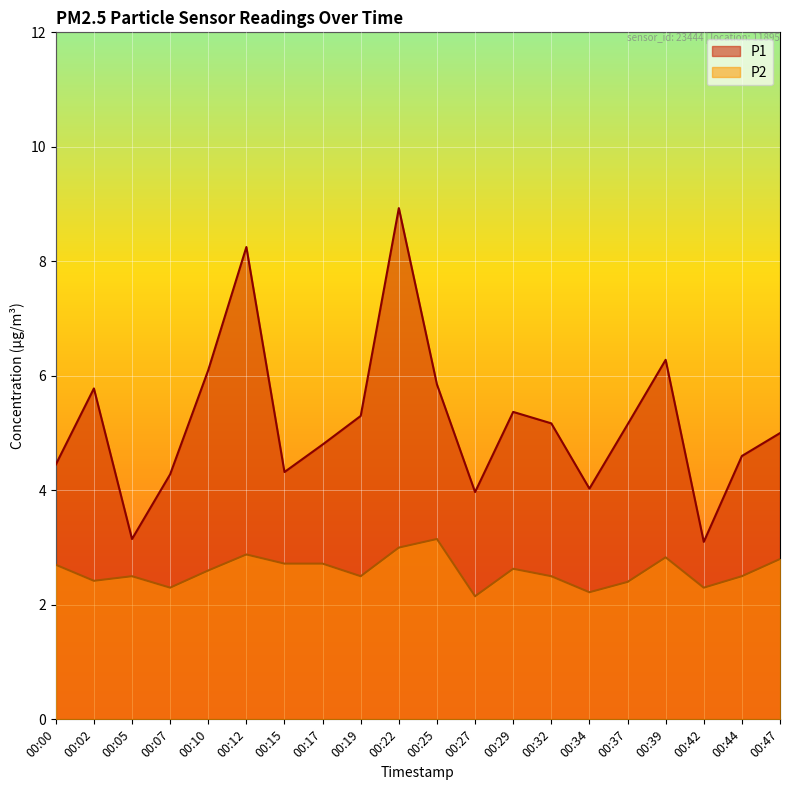

Is it true that P1 equals 5.8 at 00:25?

True